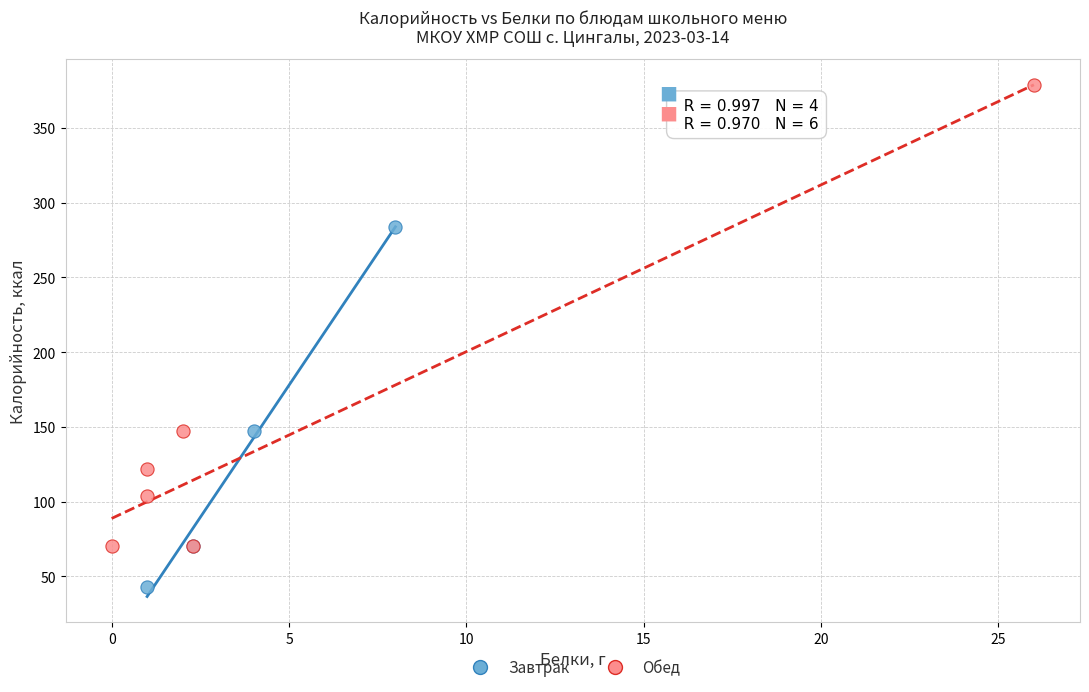

Which series contains the highest Y value?

Обед